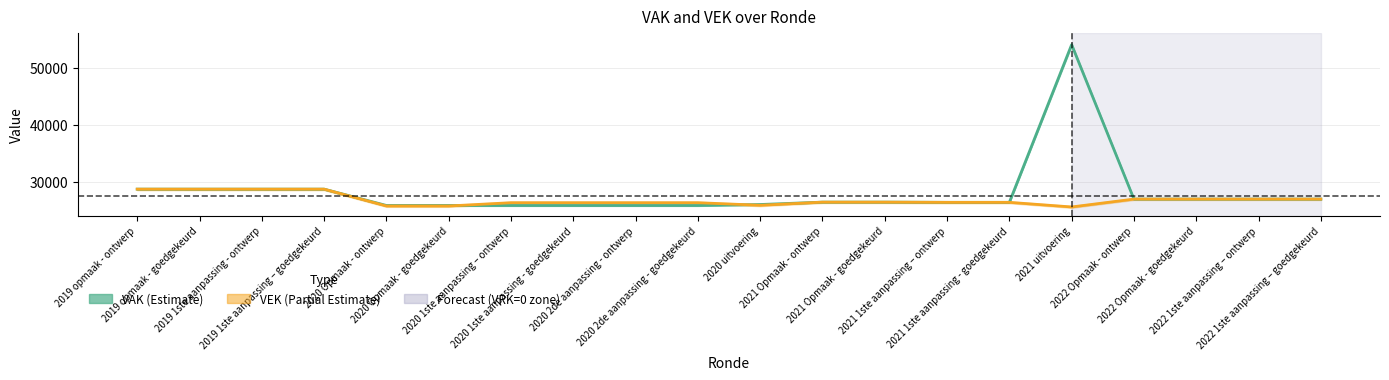

Rank the series at 2022 1ste aanpassing – goedgekeurd from lowest to highest value.

VAK, VEK